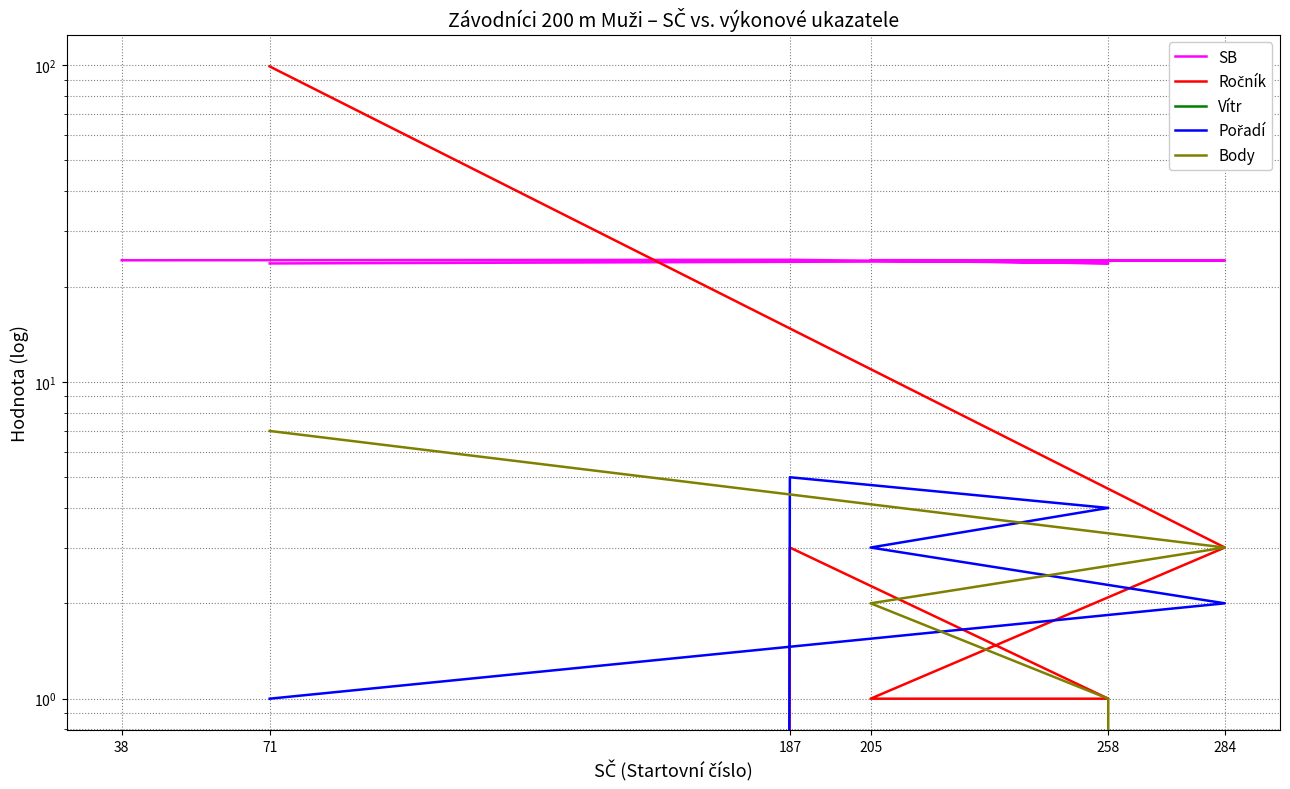

What is the minimum value shown in the chart?

-0.9